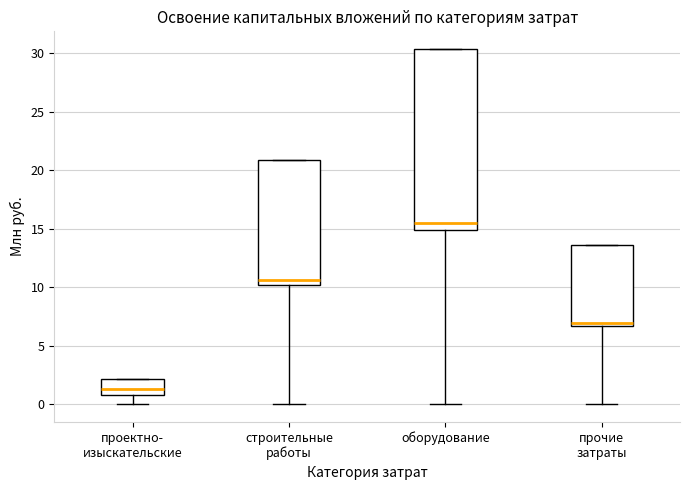

Comparing the boxes themselves (not the whiskers), which one is the tallest?

оборудование